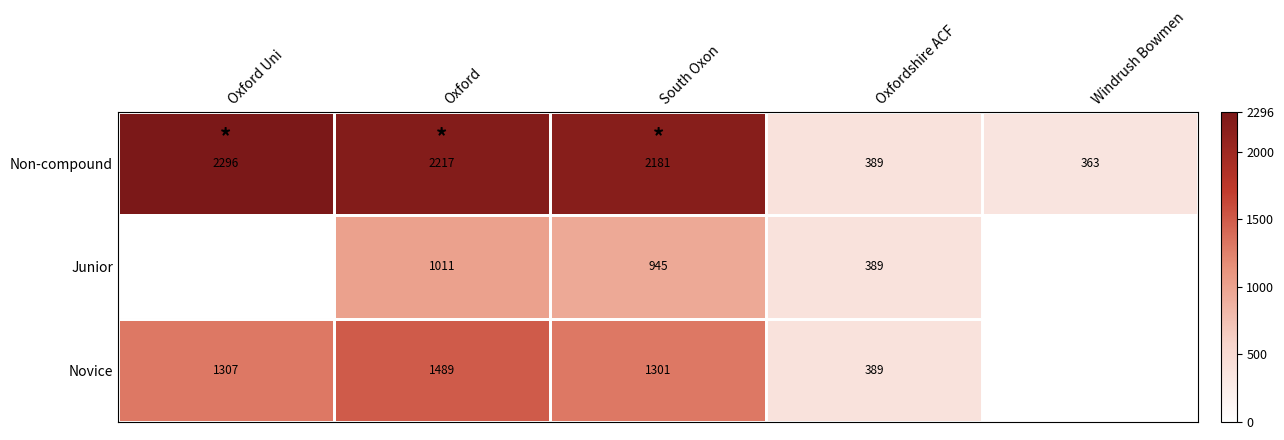

Which series has the largest total across all categories?

Non-compound